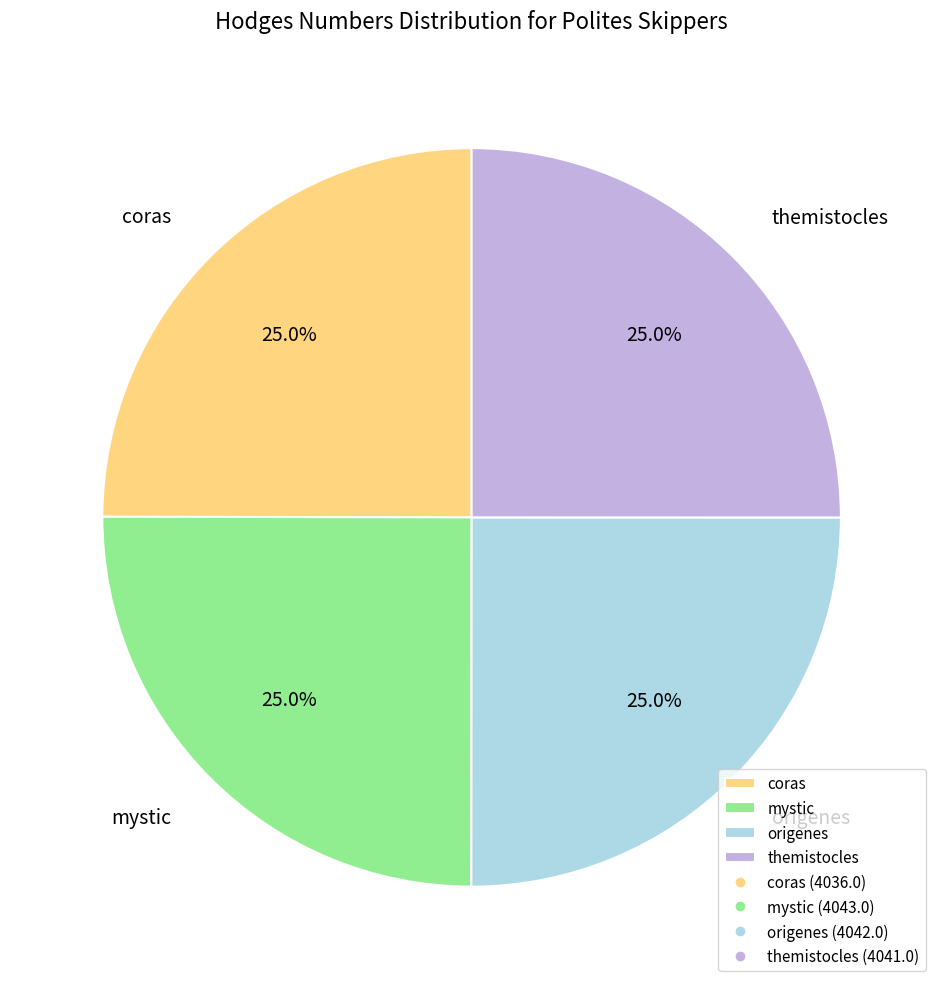

Is mystic the majority of the pie?

No